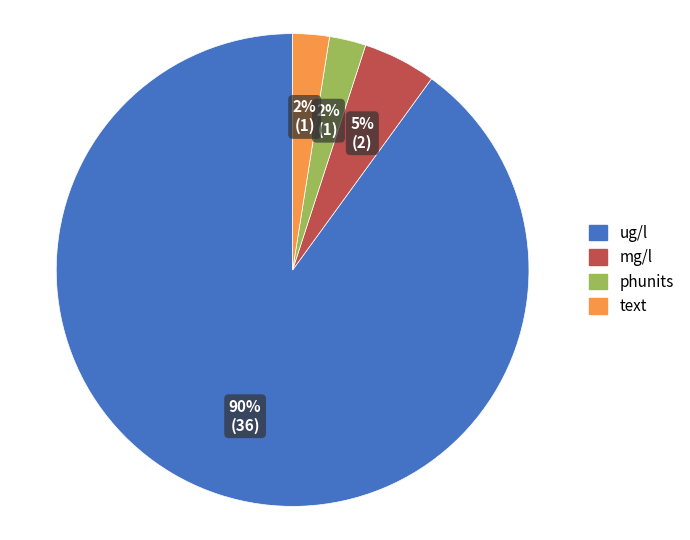

Is there a majority slice in this chart?

Yes